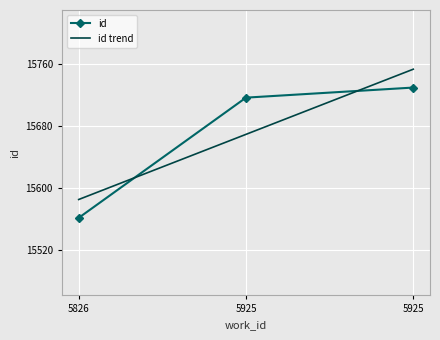

Reading right to left, list all the values displayed in this chart.

id: 15729.0	15716.0	15561.0
id trend: 15752.7	15668.7	15584.7